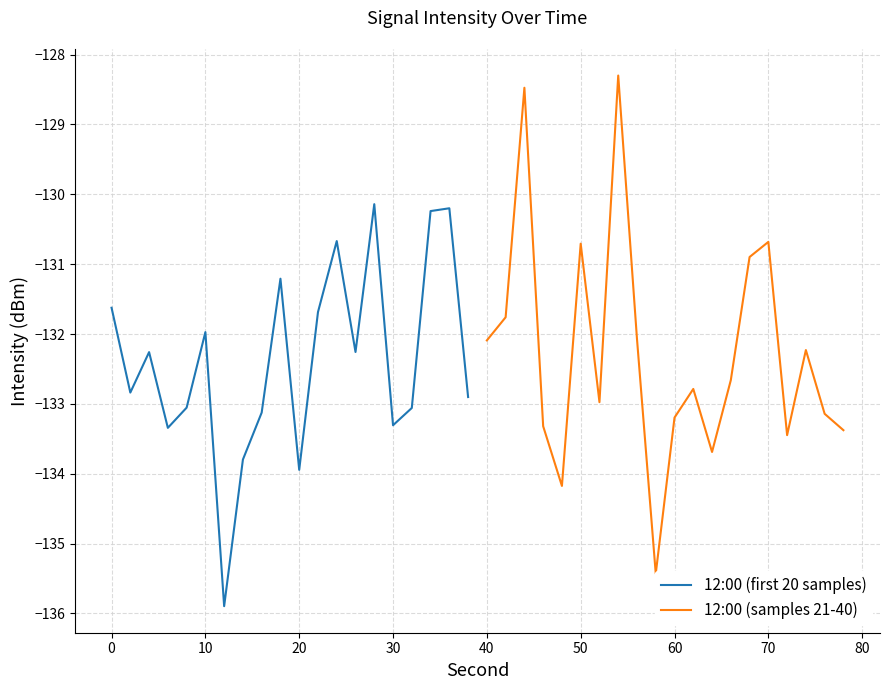

Is it true that 12:00 (first 20 samples) equals -131.6 at 0?

True